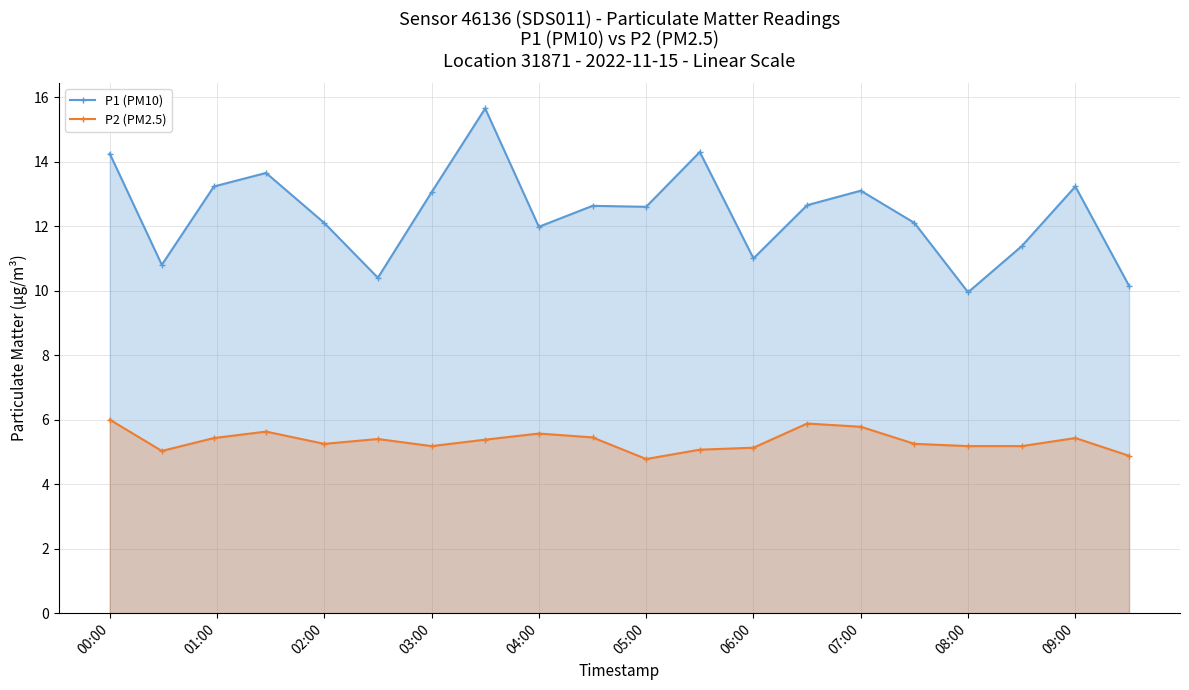

The P1 (PM10) series shows 18.1 at 03:00. True or false?

False